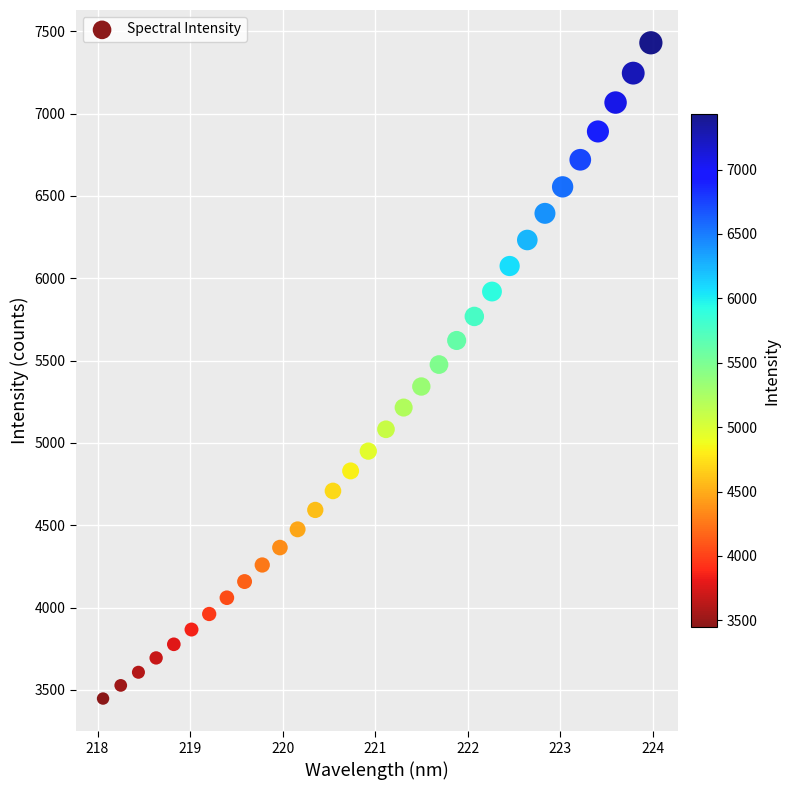

What is the range of Y values (max minus min)?

3982.1